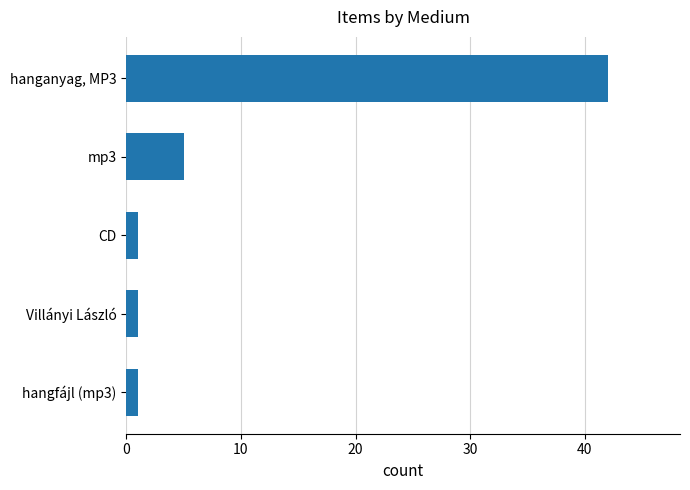

What is the minimum value shown in the chart?

1